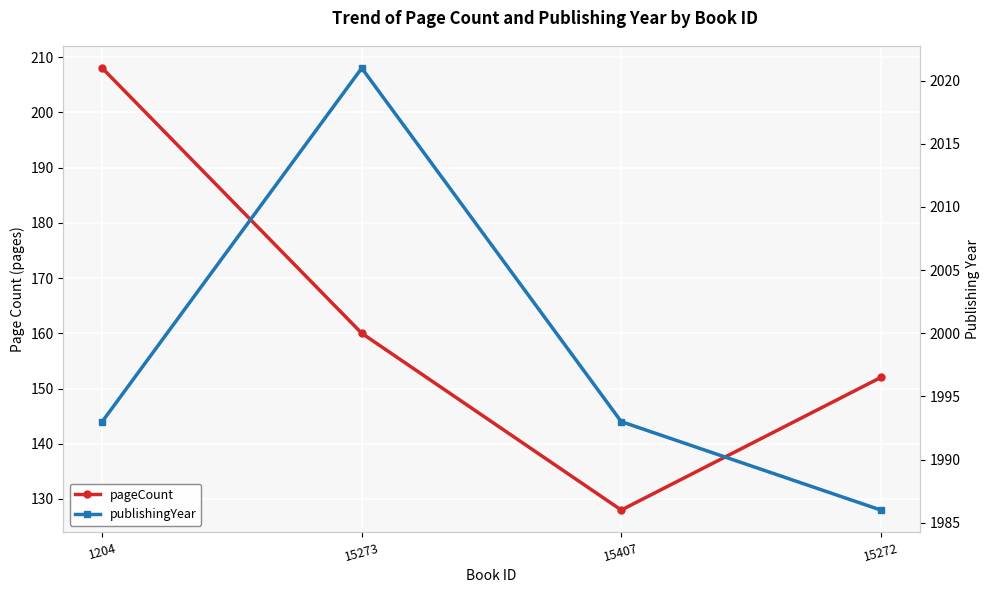

At which category is the sum across all series the highest?

1204